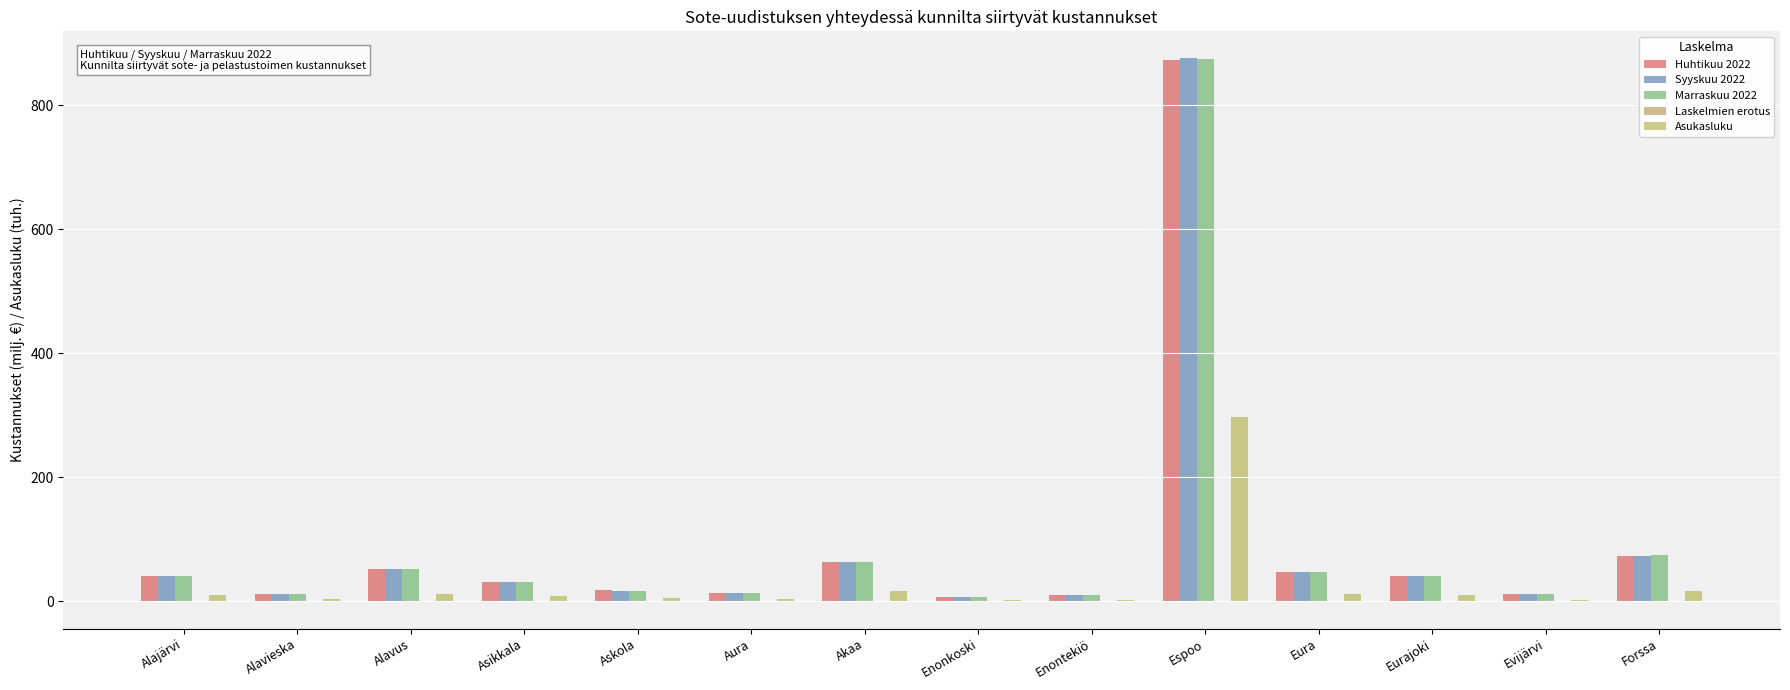

What is the total value across all series at Alajärvi?

130.0